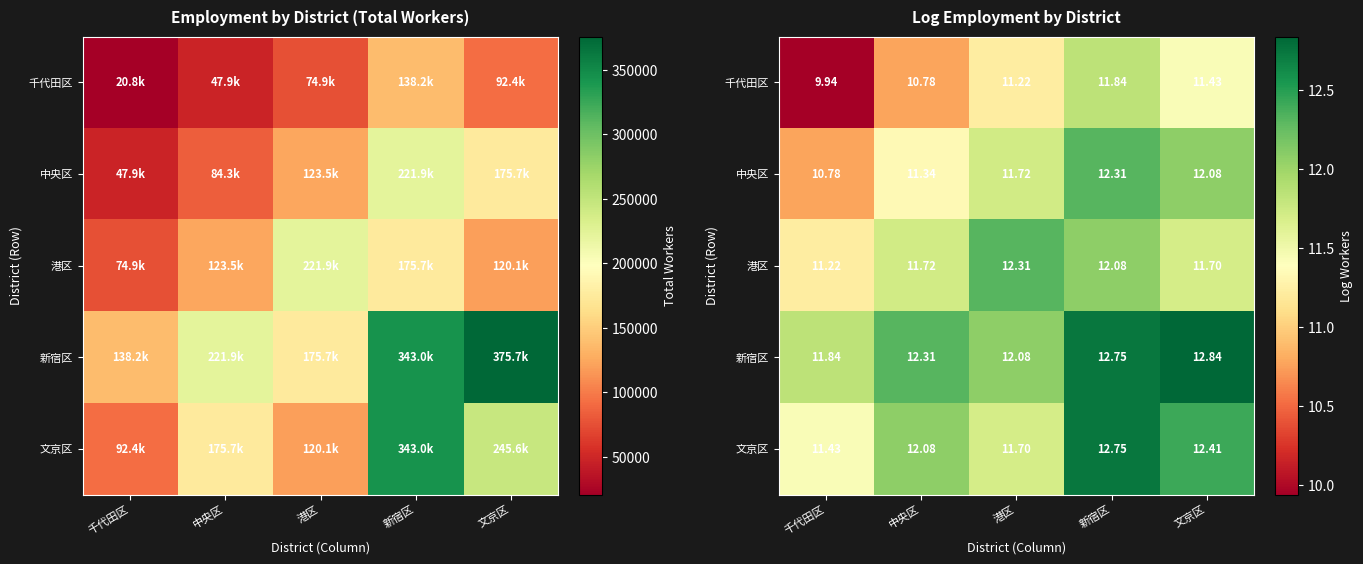

Which label corresponds to the smallest value in the chart?

千代田区